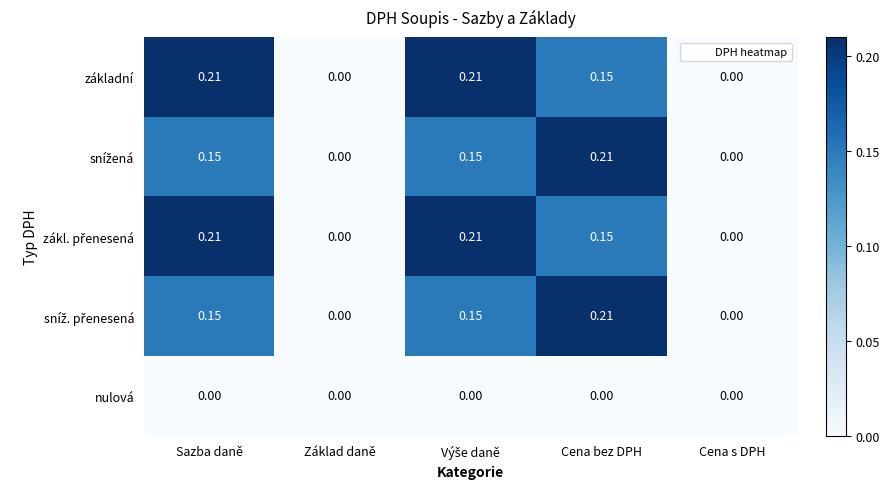

How many distinct data groups are displayed?

5